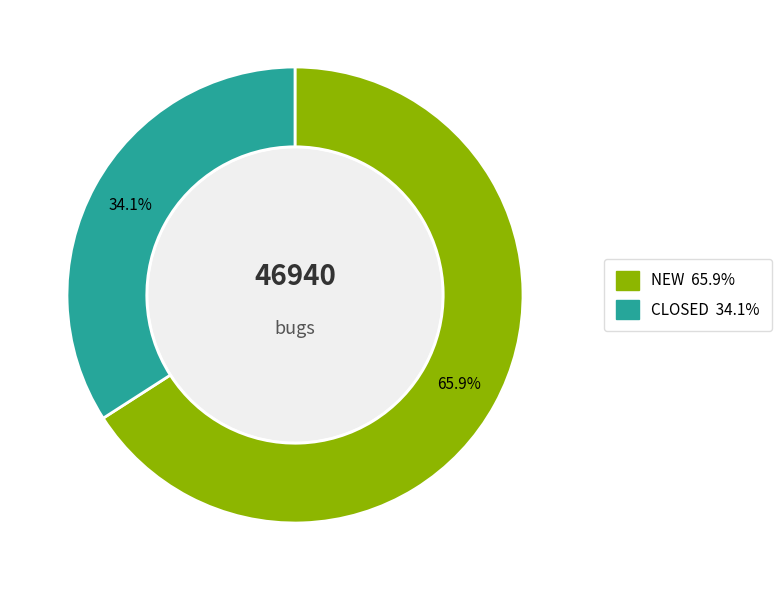

How many slices are in this pie chart?

2